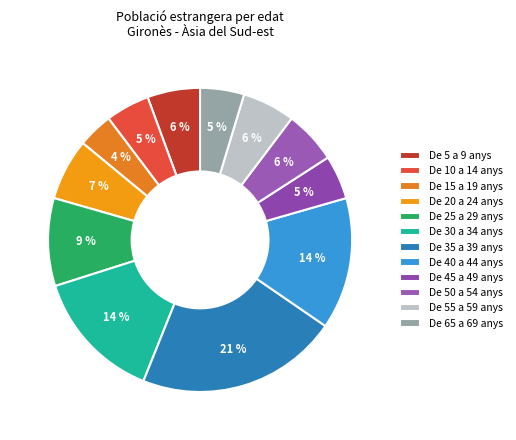

How many segments does this pie chart have?

12